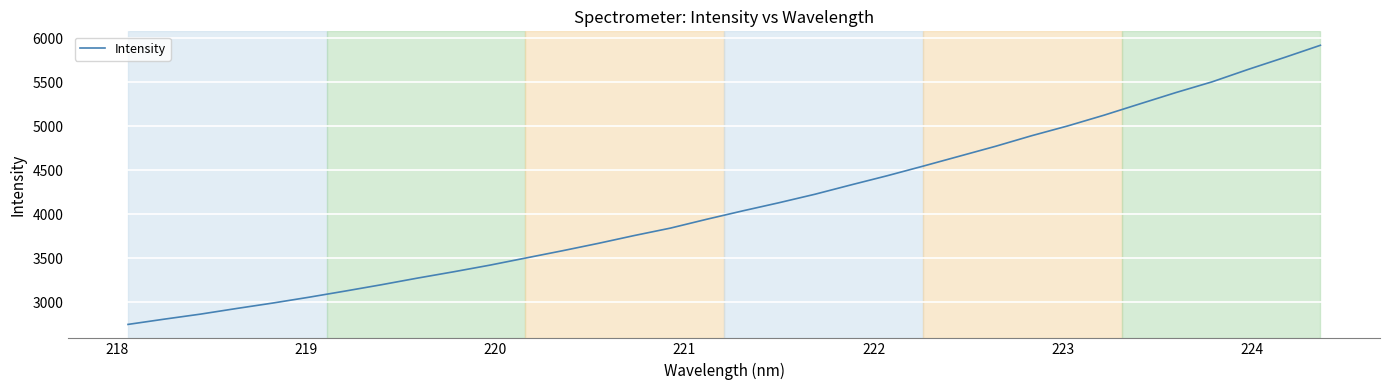

What is the difference between the maximum and minimum values?

3171.8